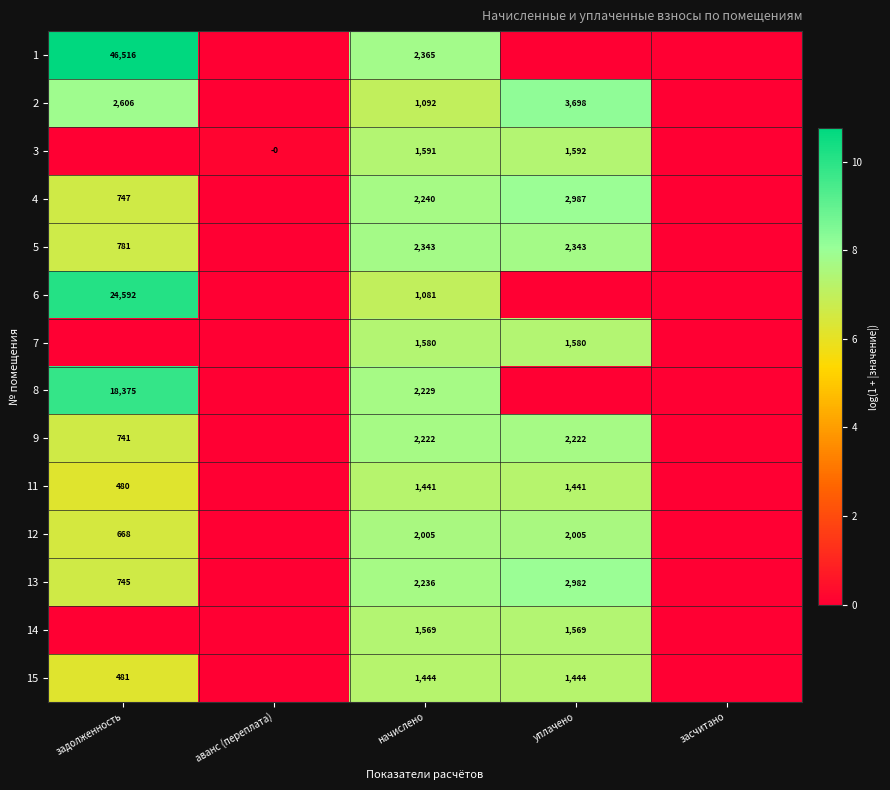

True or false: 6 has a value of 1566 at начислено.

False